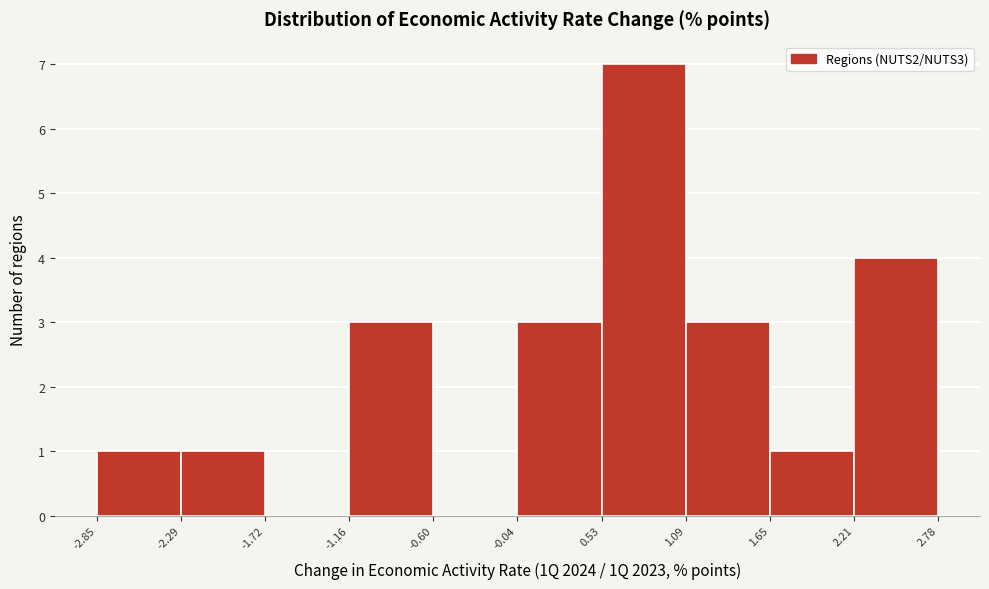

Reading left to right, list every bar in this chart as the range it spans on the x-axis followed by its height. The values are not printed on the chart, so give them approximately, as read against the axis.

-2.85 to -2.29: 1
-2.29 to -1.72: 1
-1.72 to -1.16: 0
-1.16 to -0.60: 3
-0.60 to -0.04: 0
-0.04 to 0.53: 3
0.53 to 1.09: 7
1.09 to 1.65: 3
1.65 to 2.21: 1
2.21 to 2.78: 4